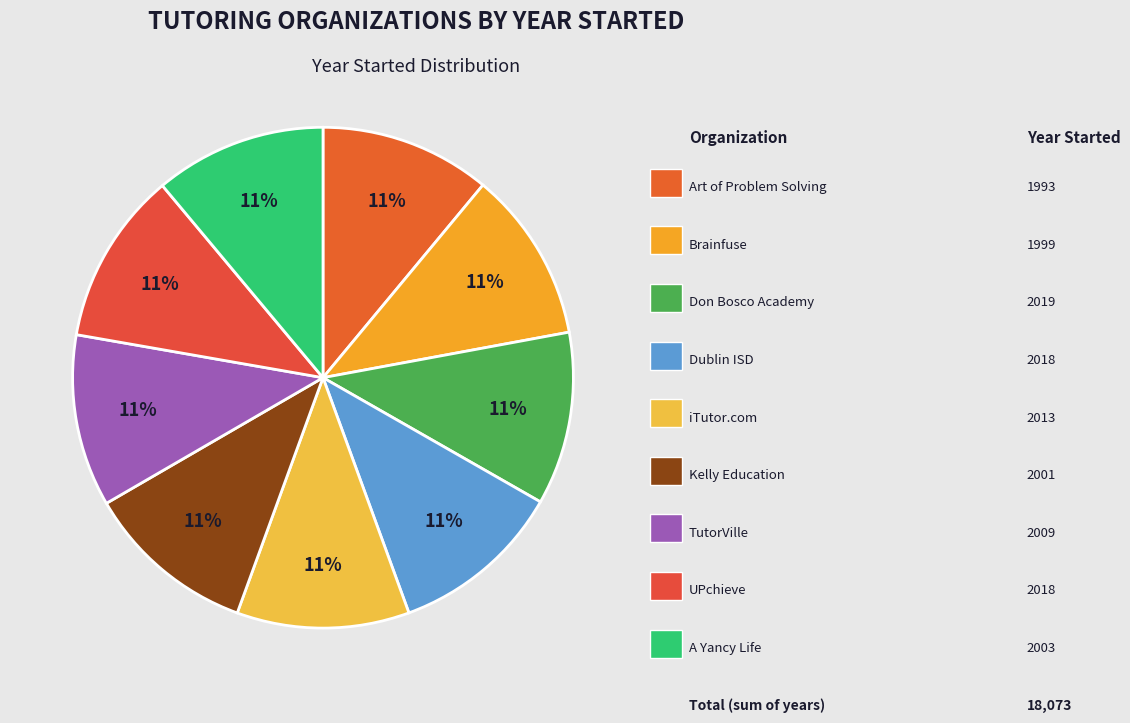

Which slice is the smallest?

Art of Problem Solving